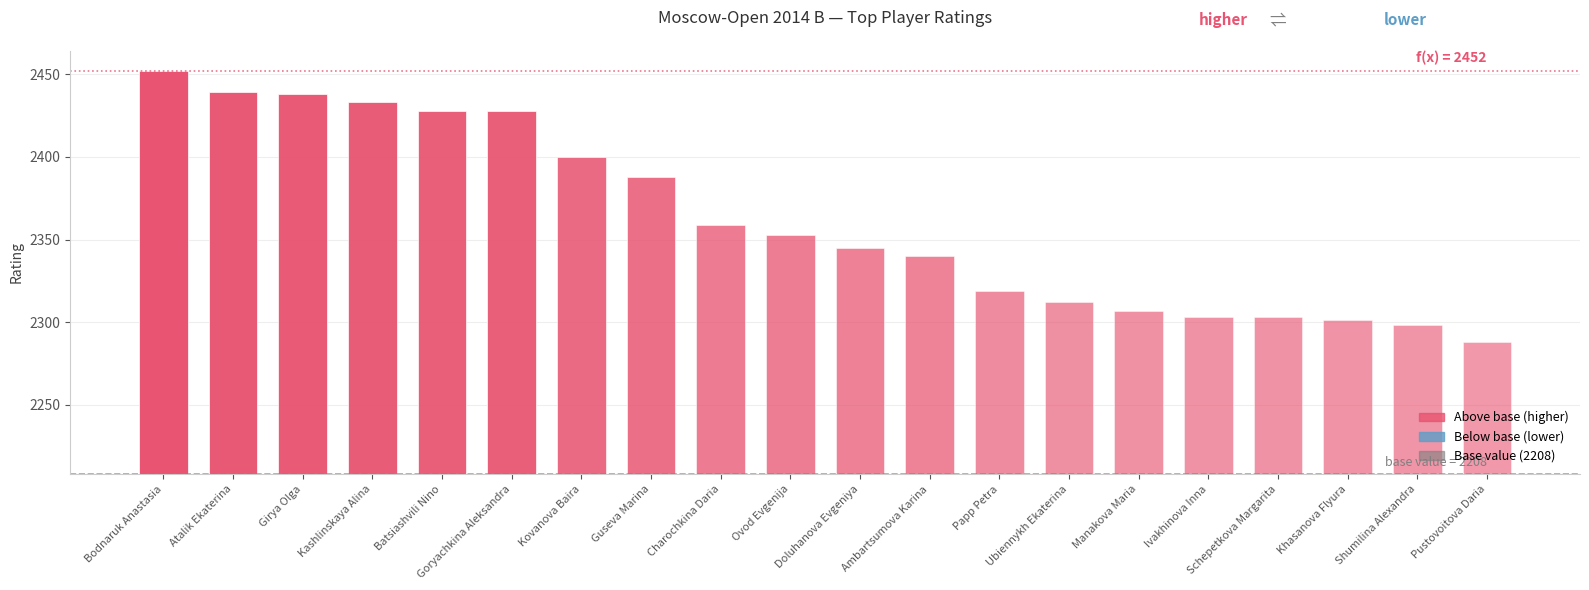

At which label does the data first exceed 145?

Bodnaruk Anastasia